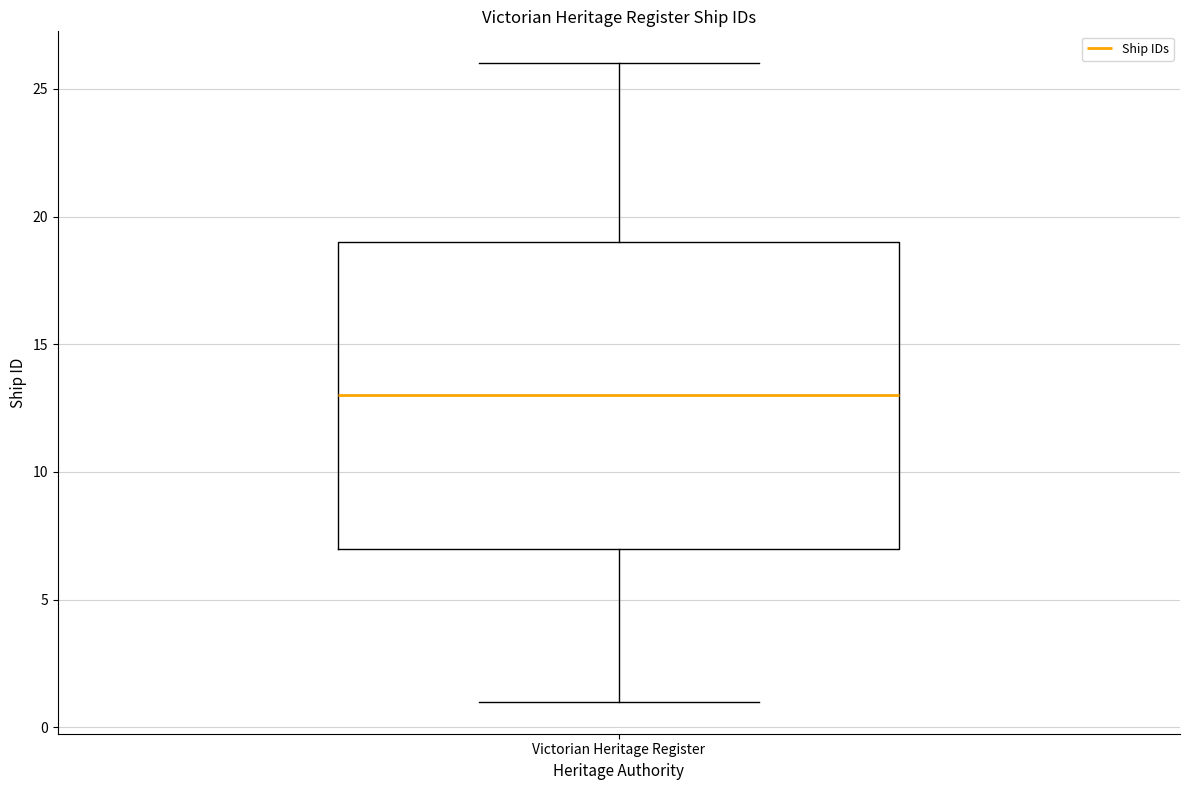

Read this box plot against the y-axis: the position of the median line, the range covered by the box, and the ends of both whiskers. The values are not printed on the chart, so give them approximately, as read against the axis.

median 13, box 7 to 19, whiskers 1 to 26